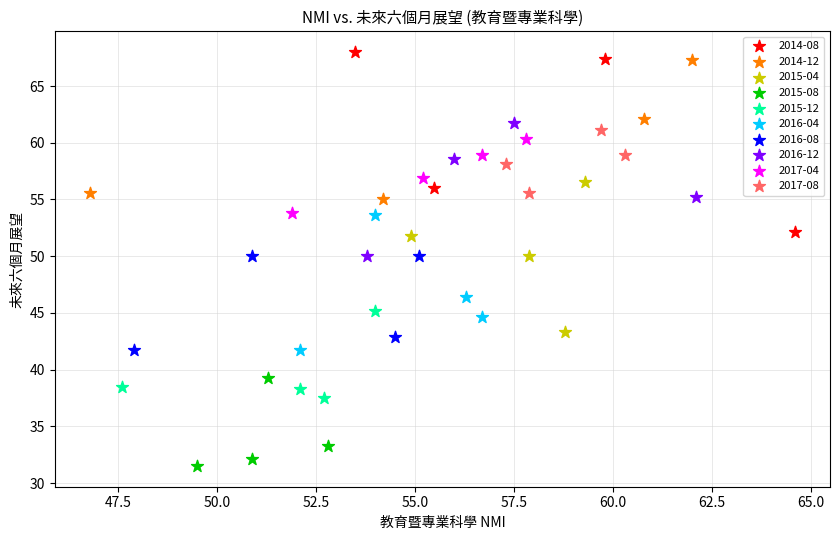

Which series has the widest spread of Y values?

2014-08